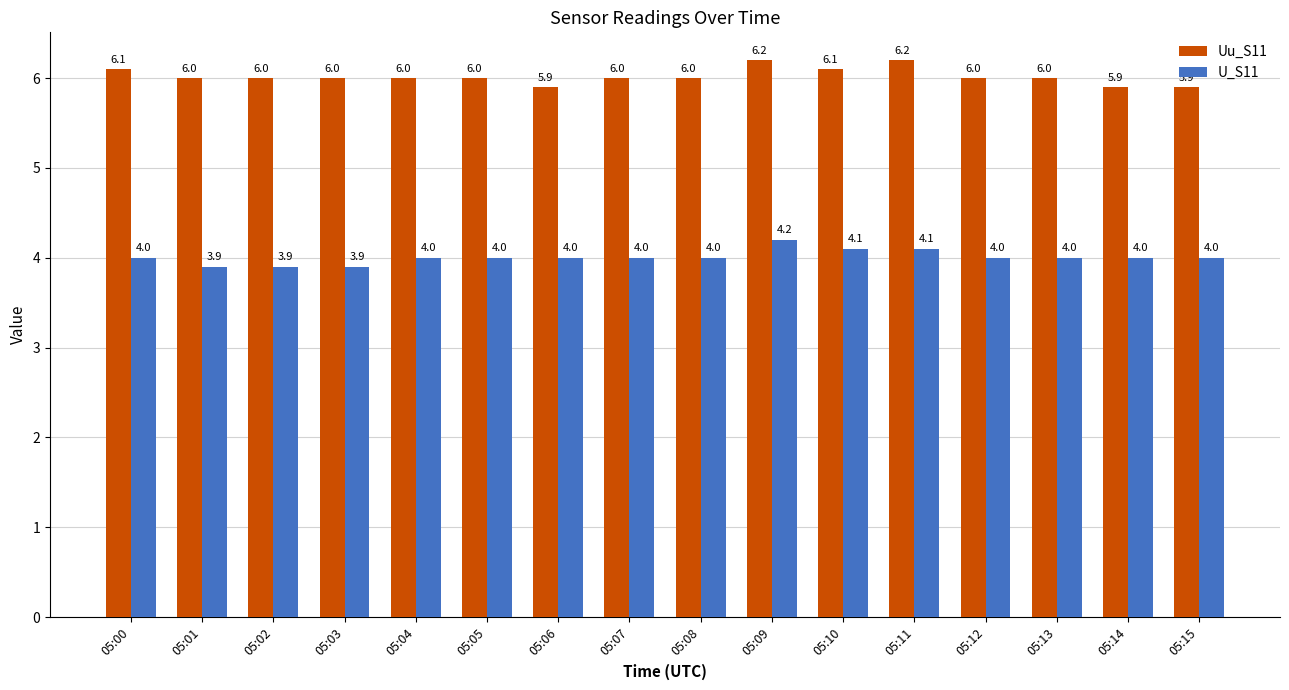

What value does the Uu_S11 series have at 05:01?

6.0